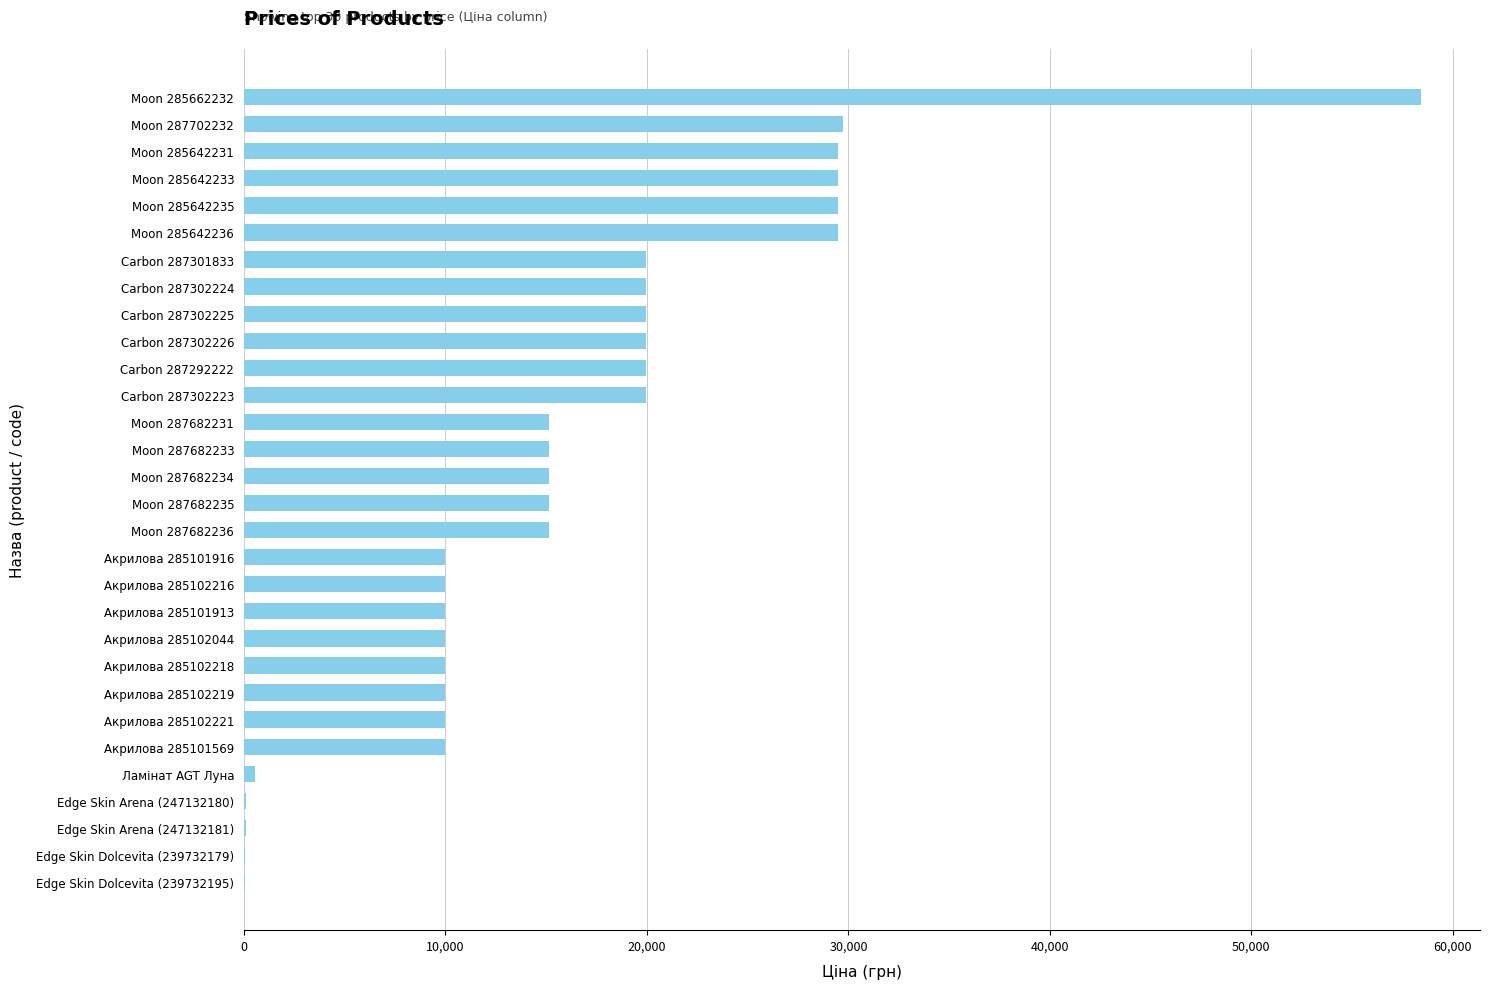

True or false: the data shows 29491.5 at Moon 285642235.

True